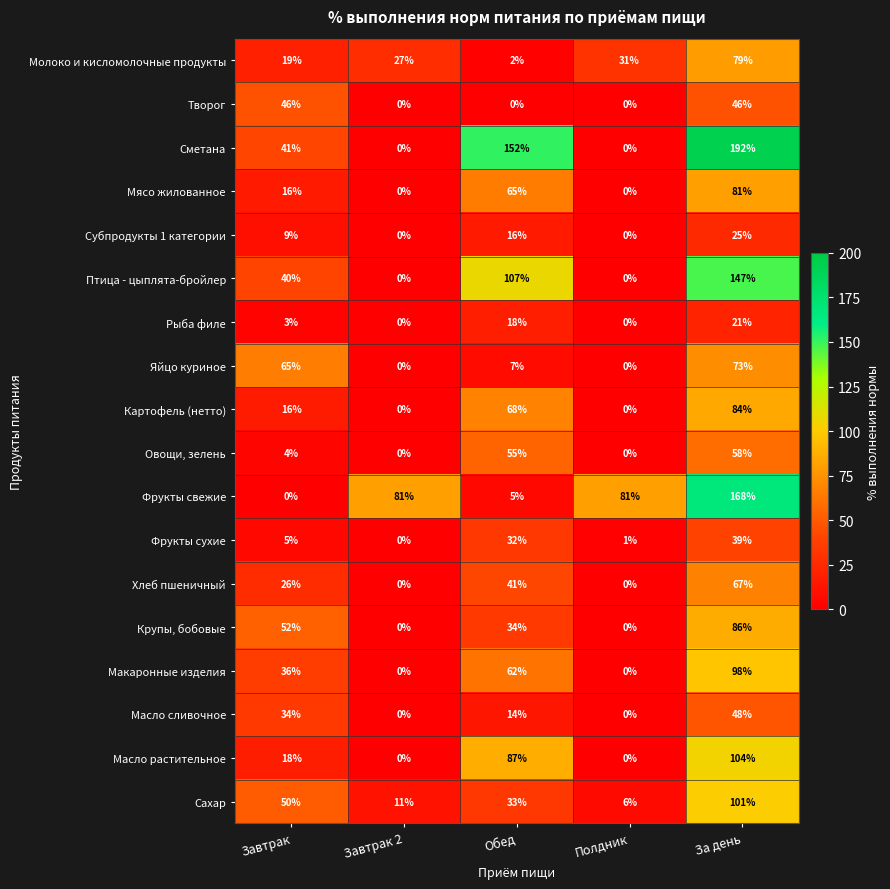

Rank the series by their maximum value, from lowest to highest.

Рыба филе, Субпродукты 1 категории, Фрукты сухие, Творог, Масло сливочное, Овощи, зелень, Хлеб пшеничный, Яйцо куриное, Молоко и кисломолочные продукты, Мясо жилованное, Картофель (нетто), Крупы, бобовые, Макаронные изделия, Сахар, Масло растительное, Птица - цыплята-бройлер, Фрукты свежие, Сметана